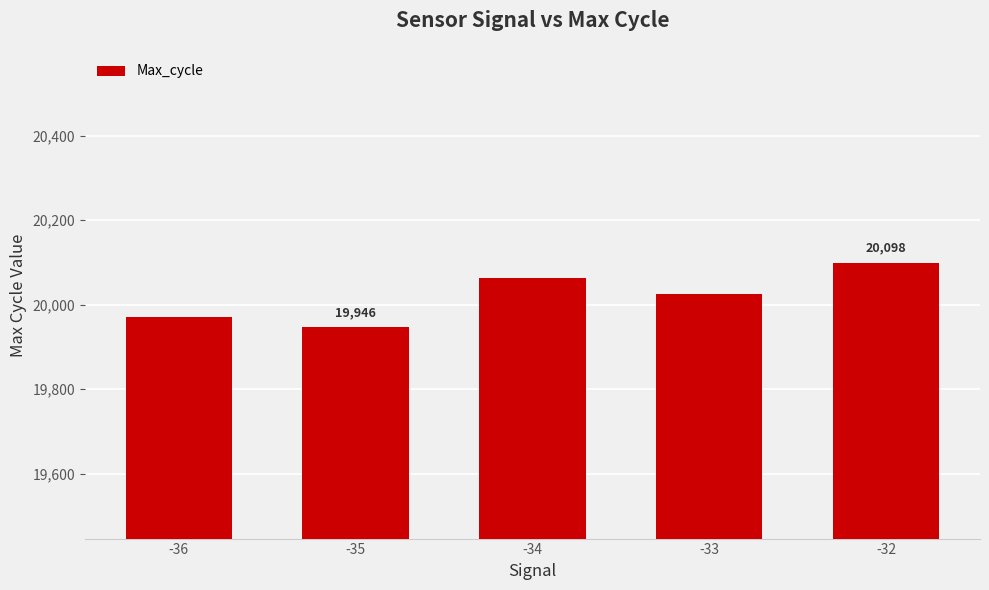

How many bars are there in total?

5